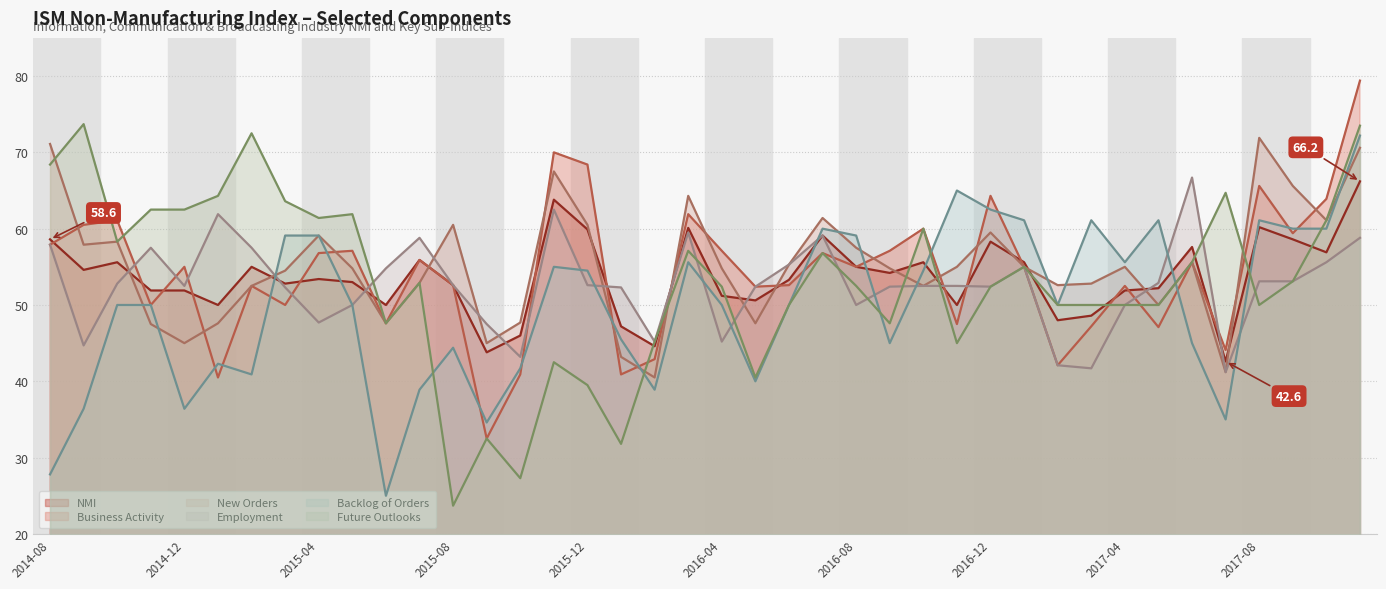

Read the Backlog of Orders value at 2016-08.

59.1